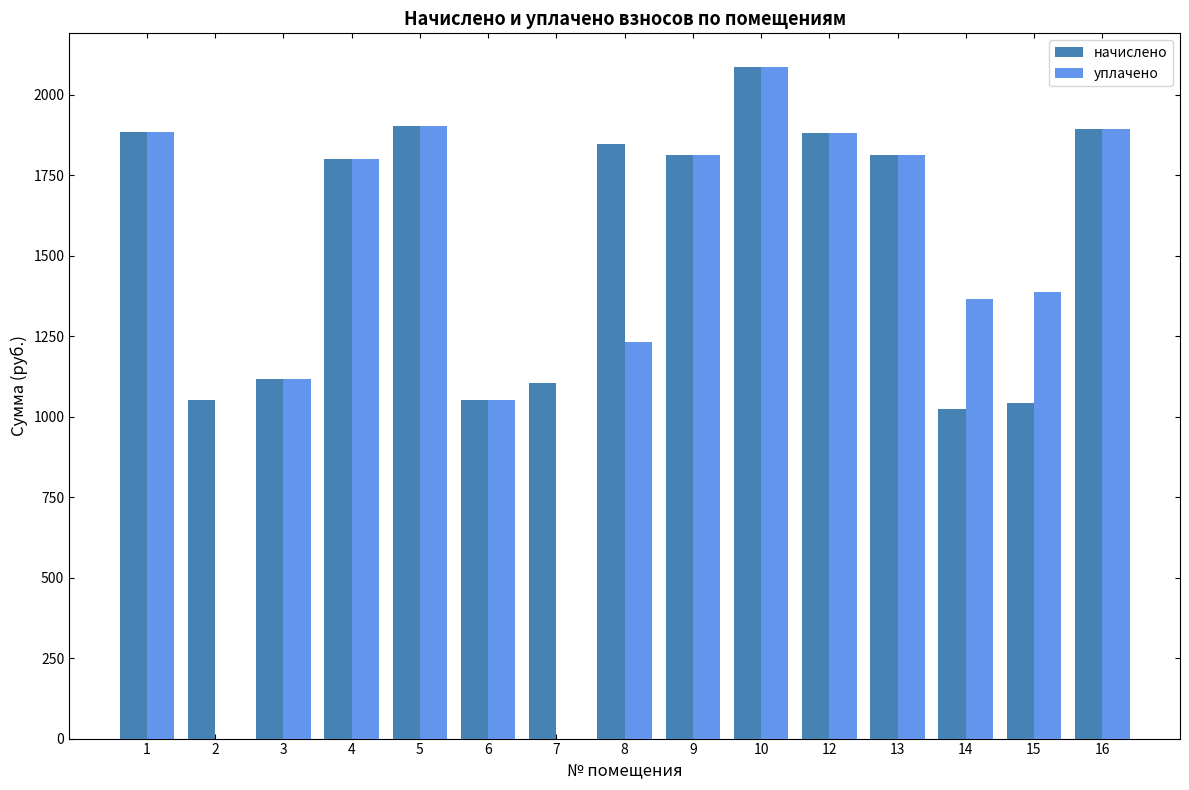

Count the number of data series in this chart.

2